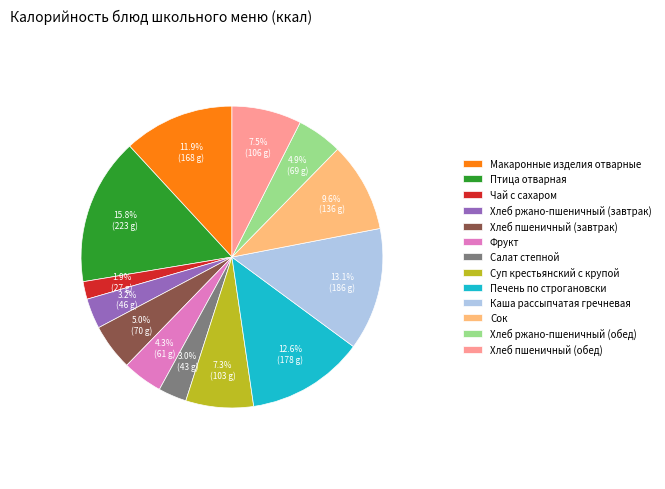

Does any single category account for the majority?

No